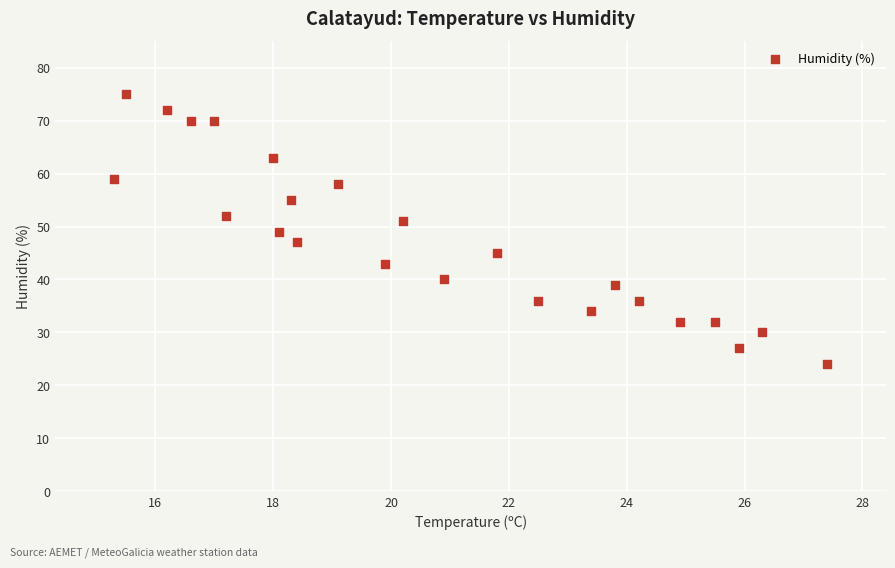

What is the range of Y values (max minus min)?

51